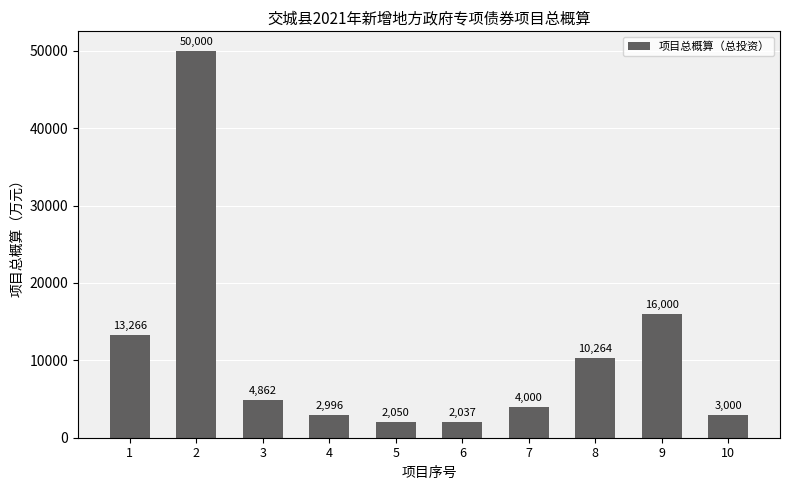

Where does the data first go above 4862?

1